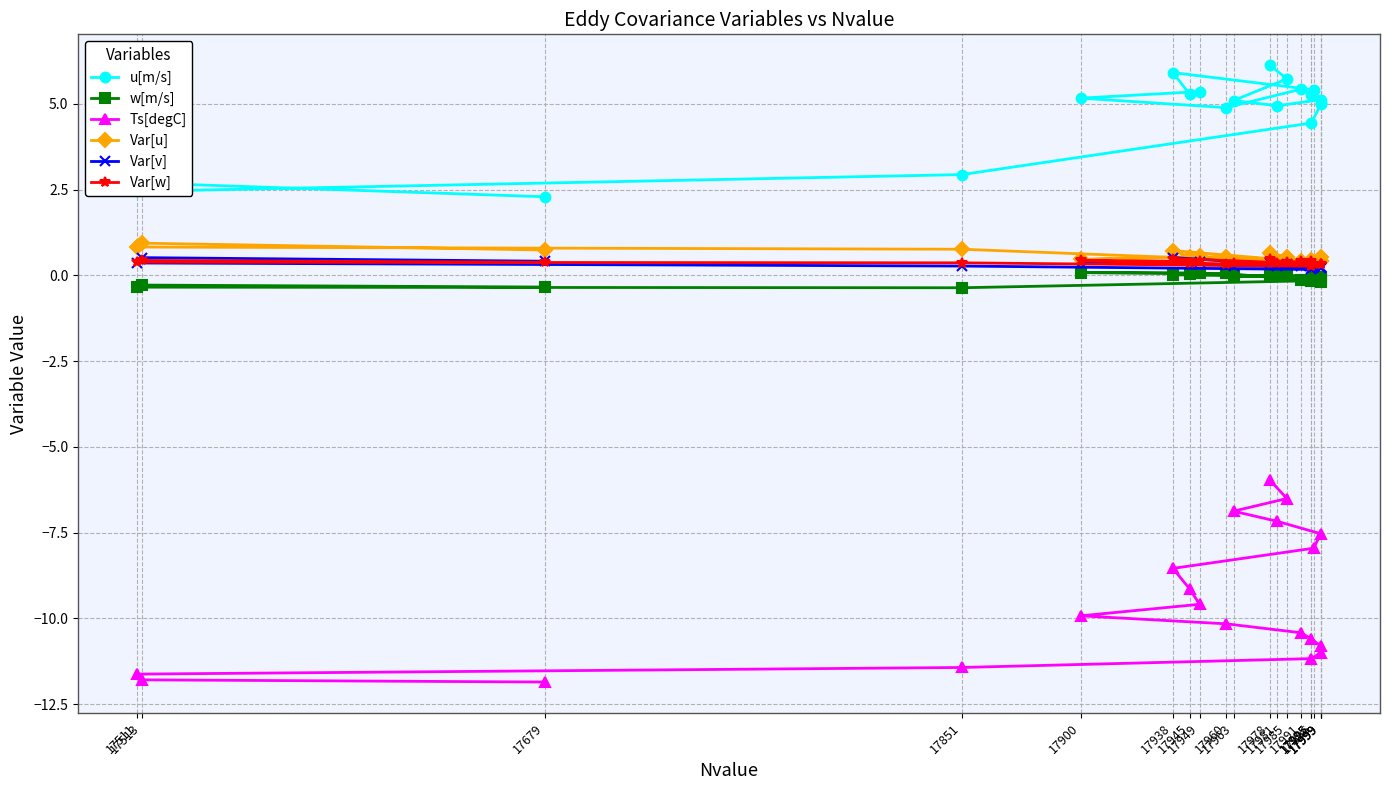

Between 17949 and 17999, which series saw the biggest shift?

Ts[degC]